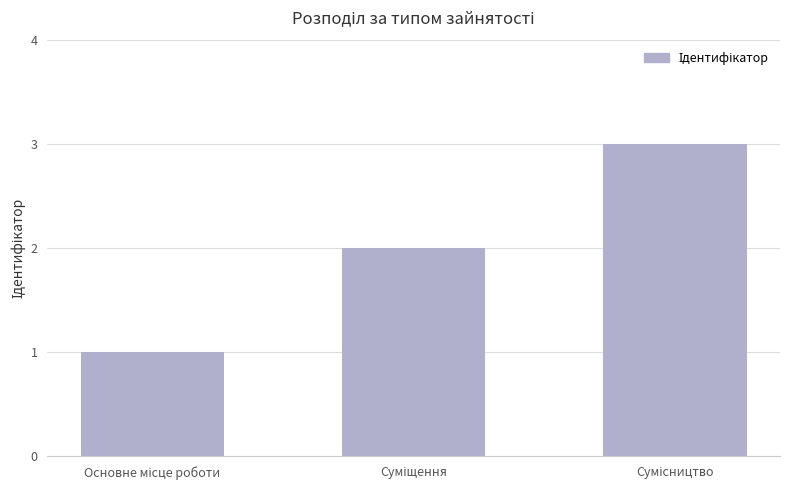

What is the sum of all values?

6